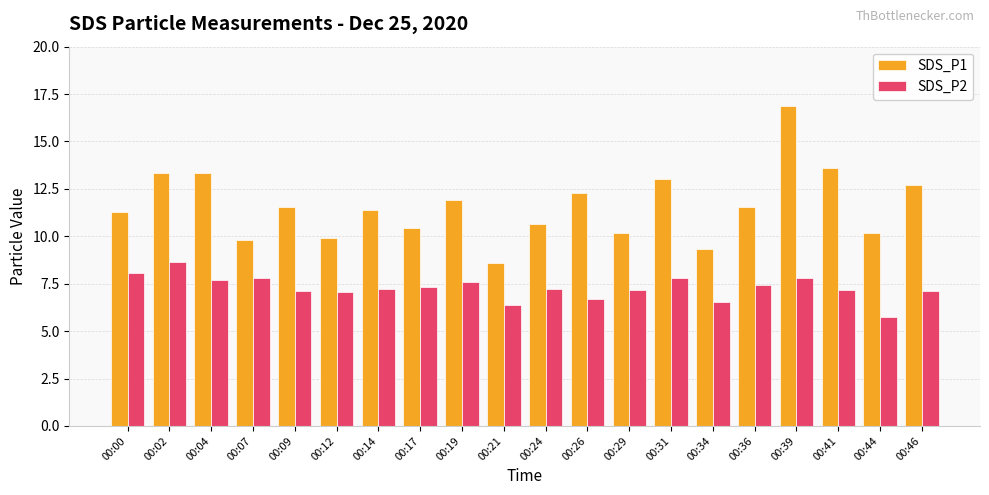

Which series has the largest total across all categories?

SDS_P1